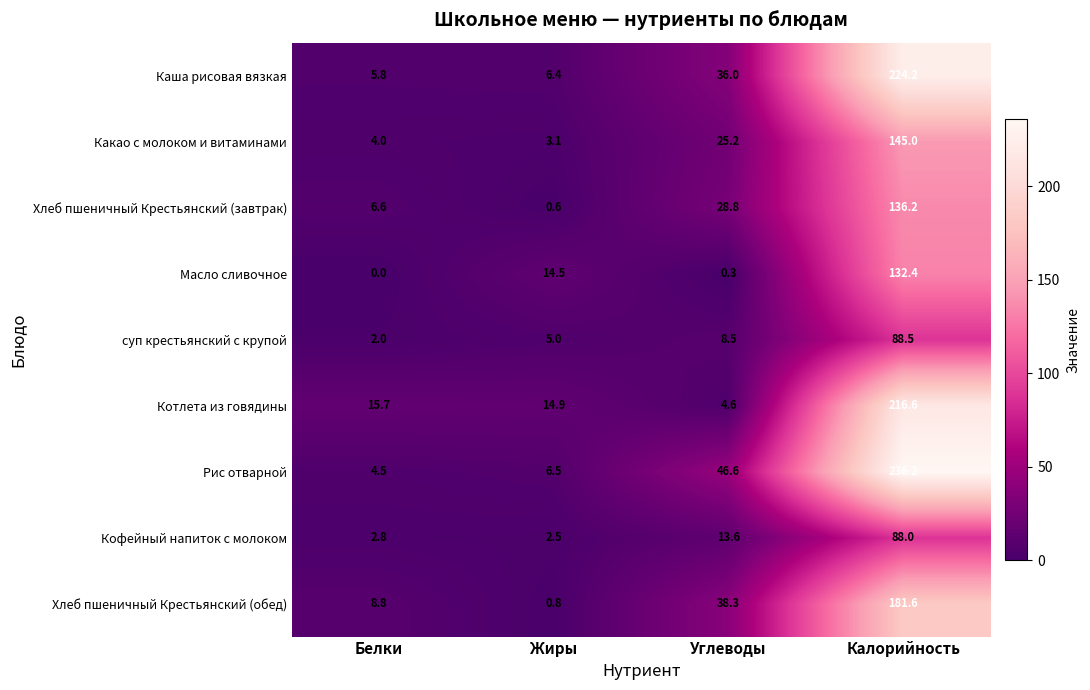

Count the number of categories in the chart.

4